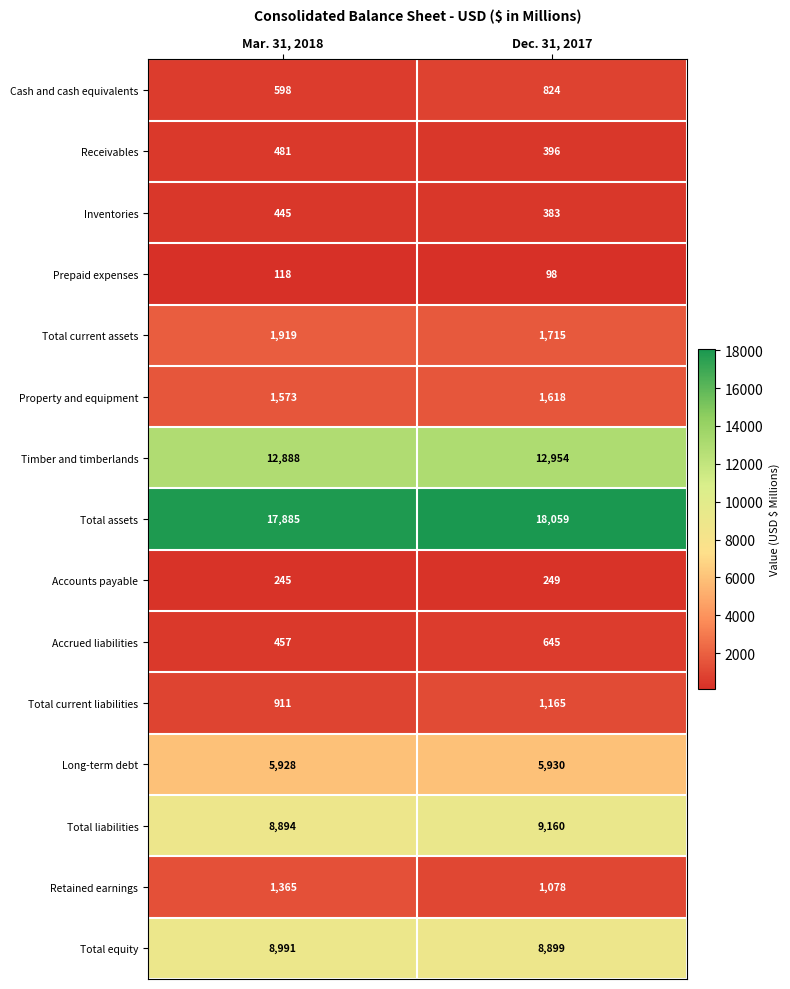

What is the greatest value displayed?

18059